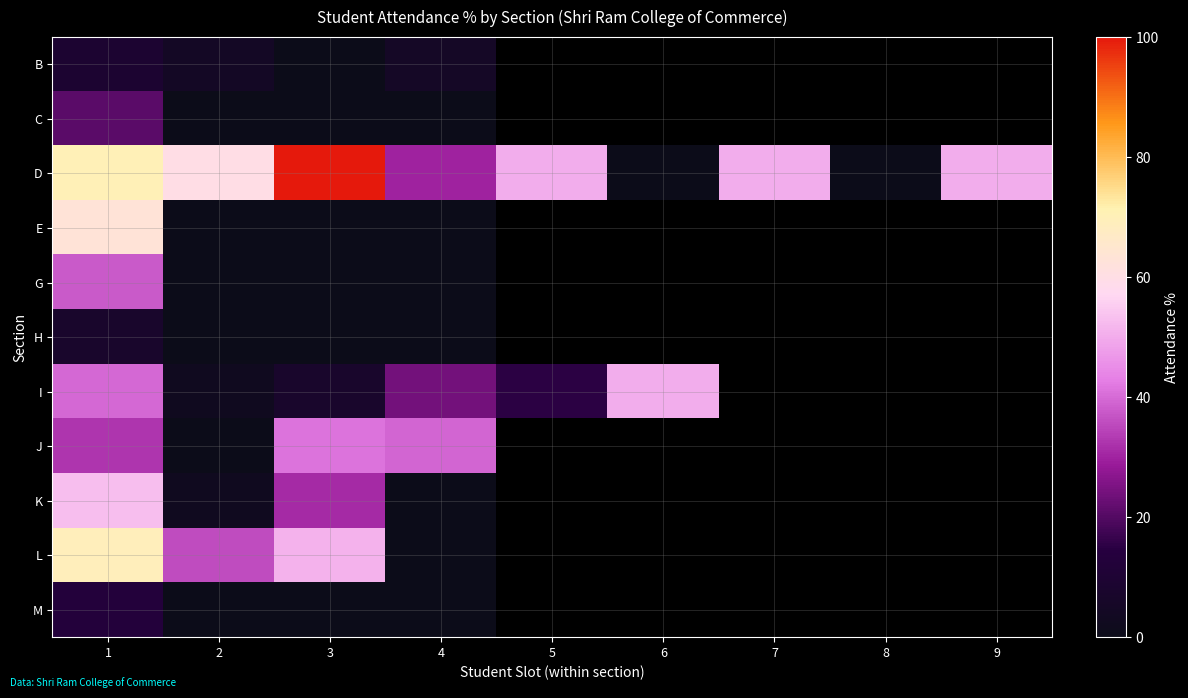

Which has a higher value, 8 or 3?

3